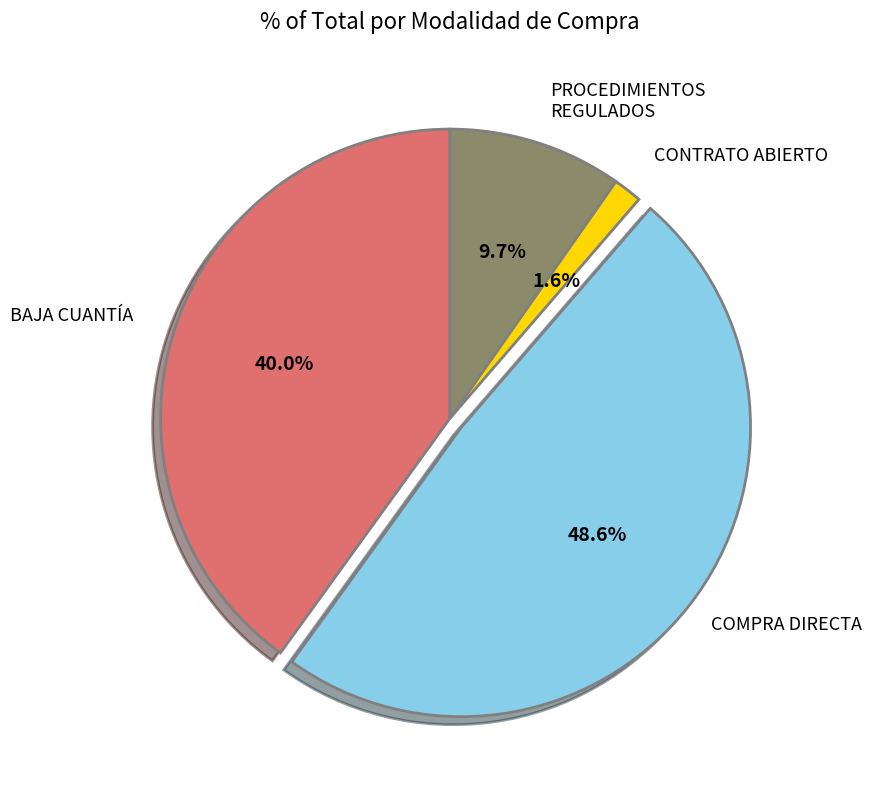

Does any single category account for the majority?

No